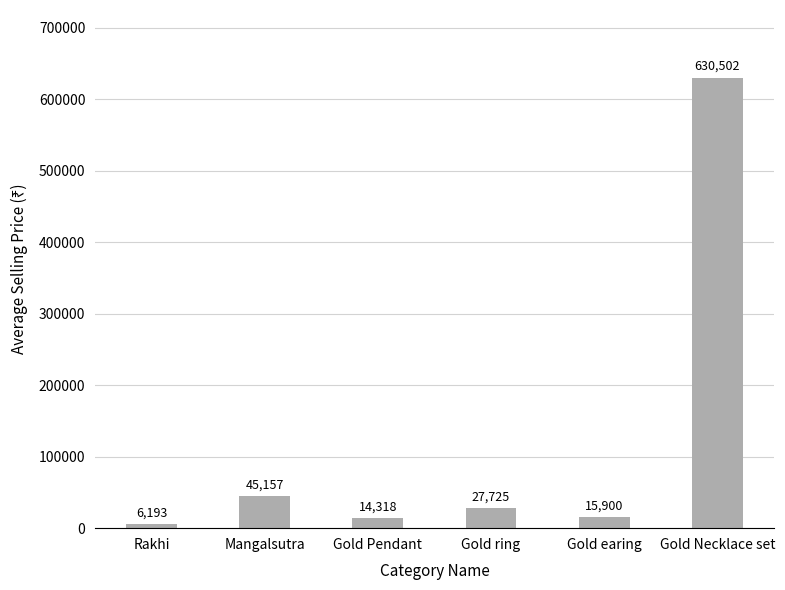

The chart shows a value of 78509.1 at Mangalsutra. True or false?

False